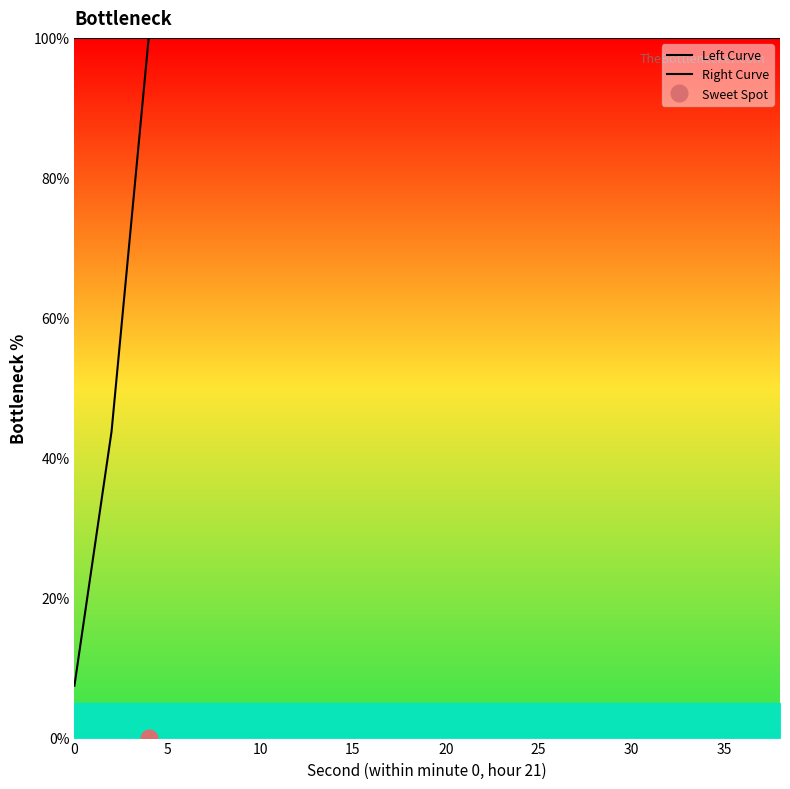

True or false: Left Curve and Right Curve intersect in this chart.

False